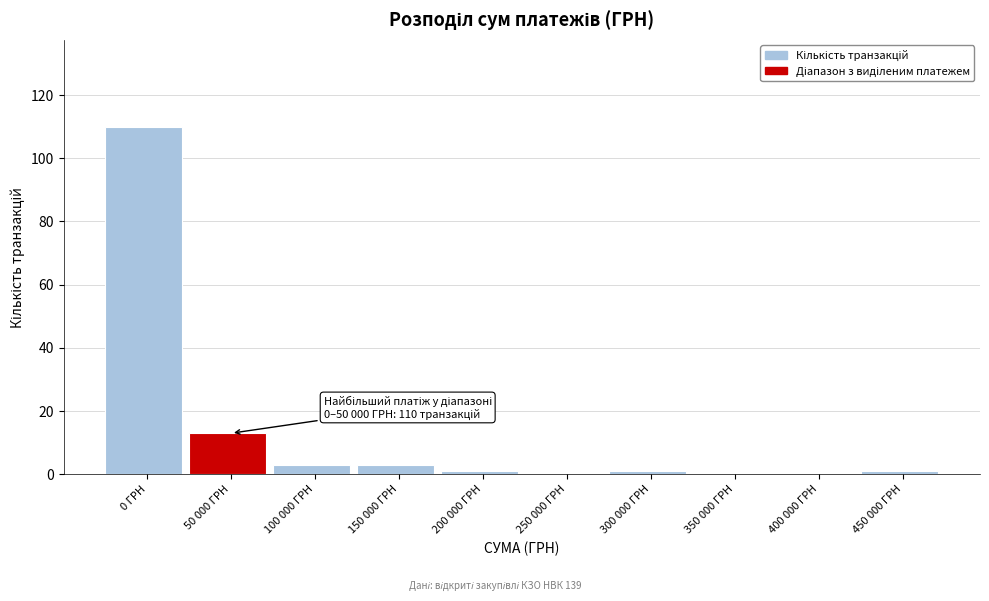

Where is the data nearest to the value 55?

50 000 ГРН